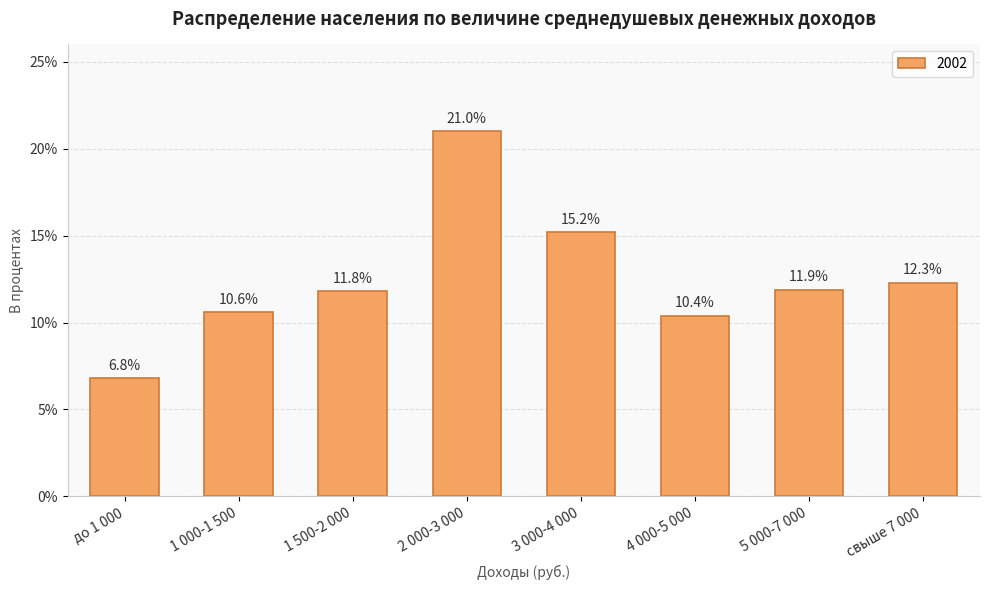

How many bars are there in total?

8